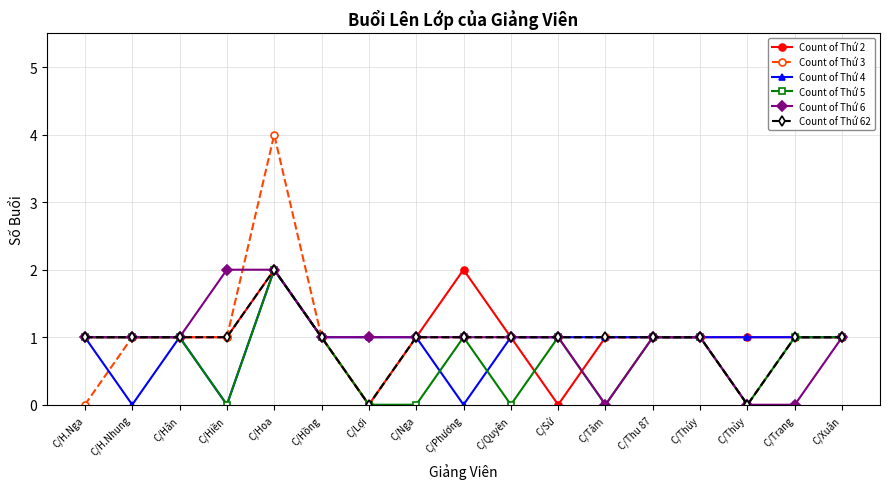

What is the difference between the maximum and minimum values in the Count of Thứ 2 series?

2